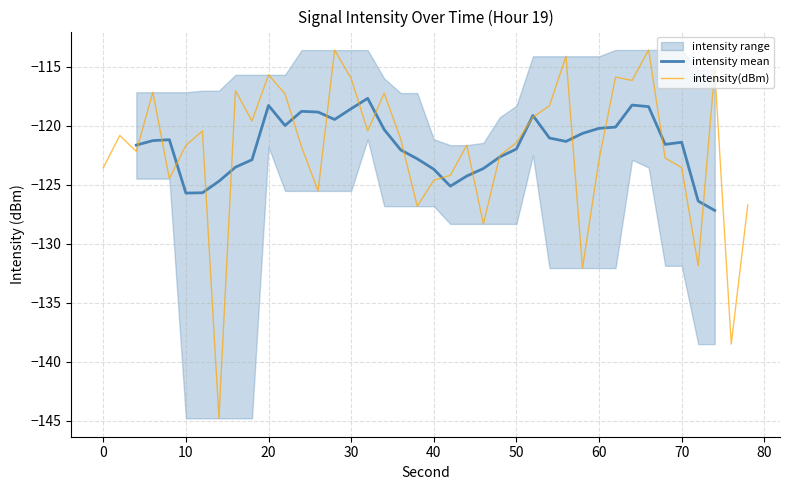

Between 22 and 16, which is larger?

22